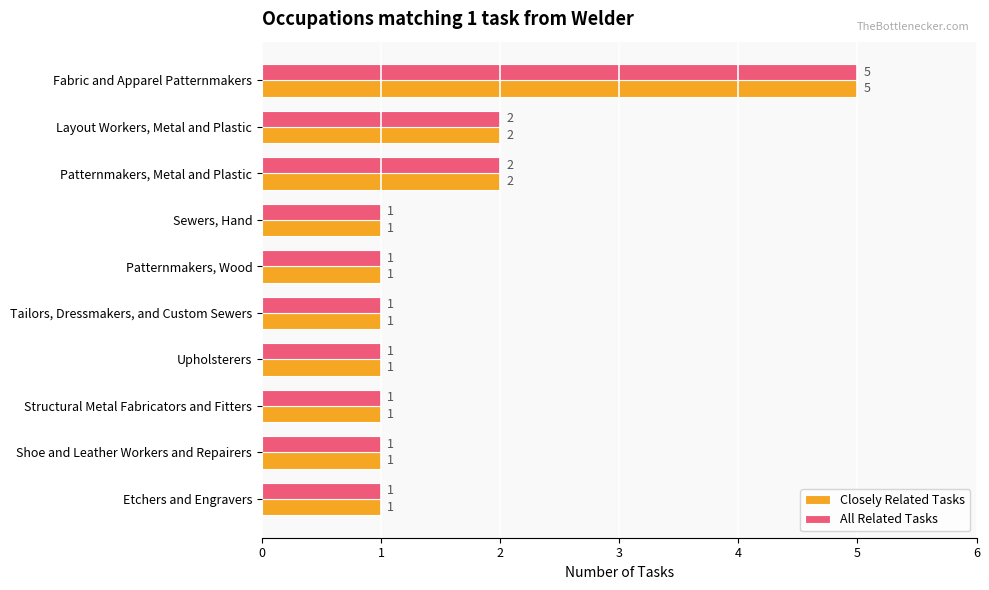

At which category is the sum across all series the highest?

Fabric and Apparel Patternmakers